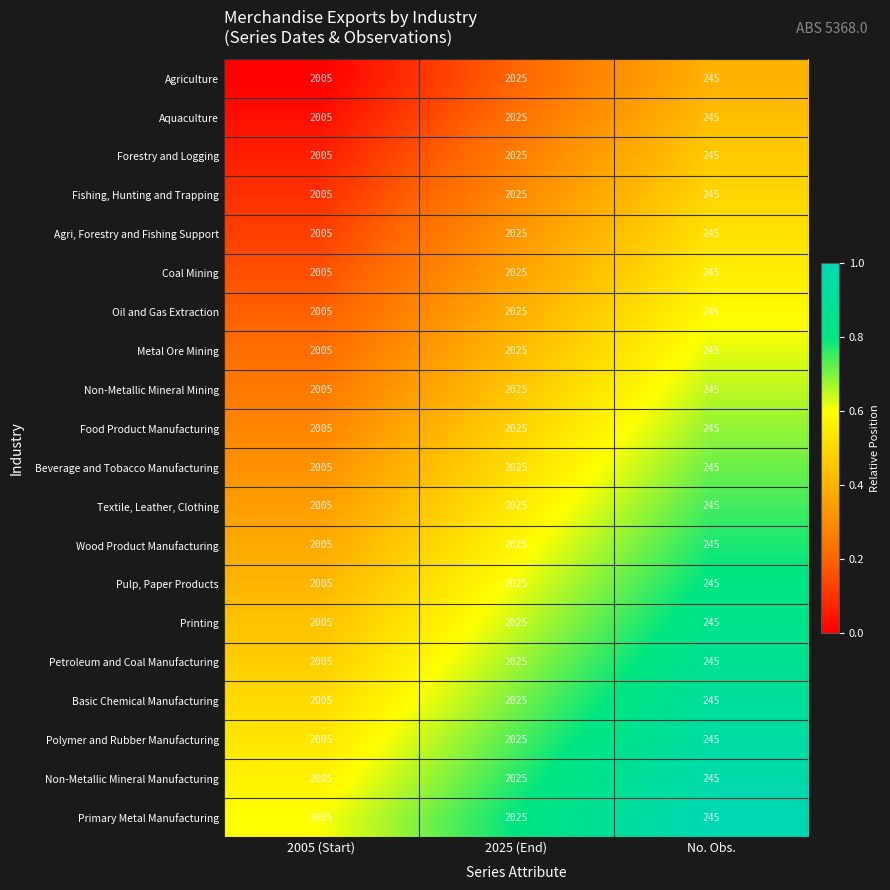

What is the maximum value shown in the chart?

2025